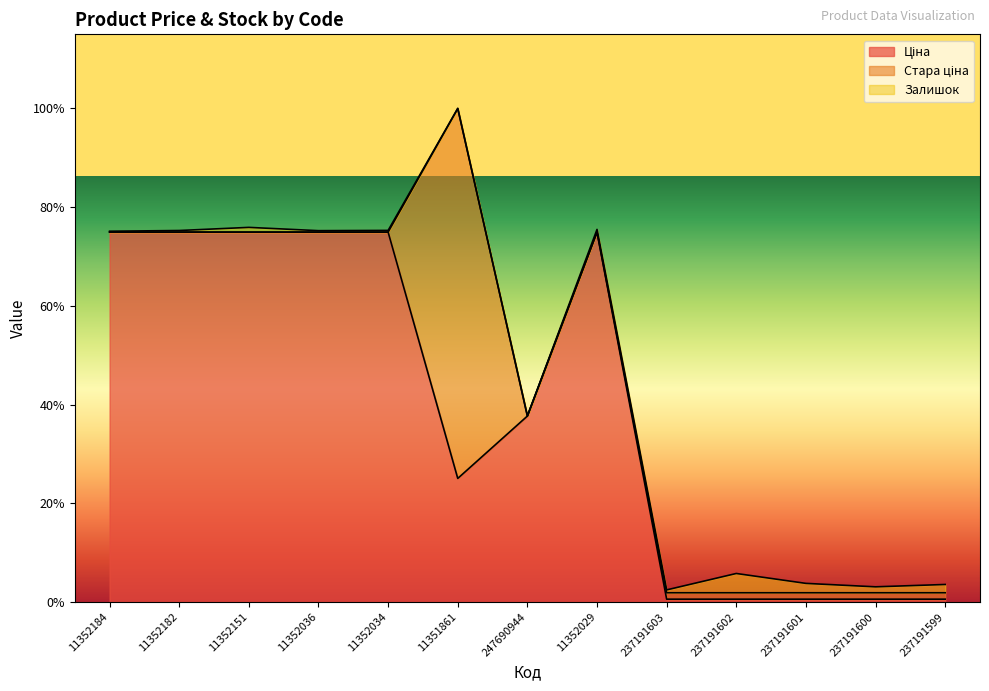

What is the difference between the second highest and second lowest values in the Стара ціна series?

123.0